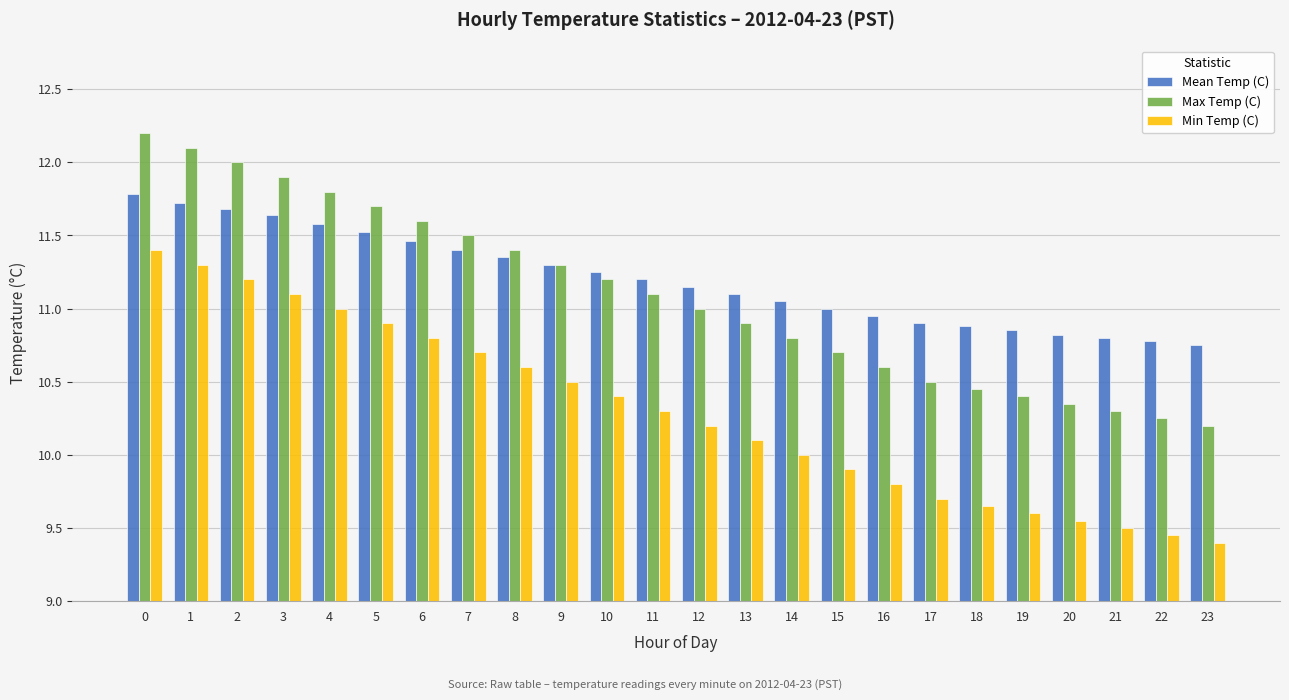

What is the total value across all series at 7?

33.6